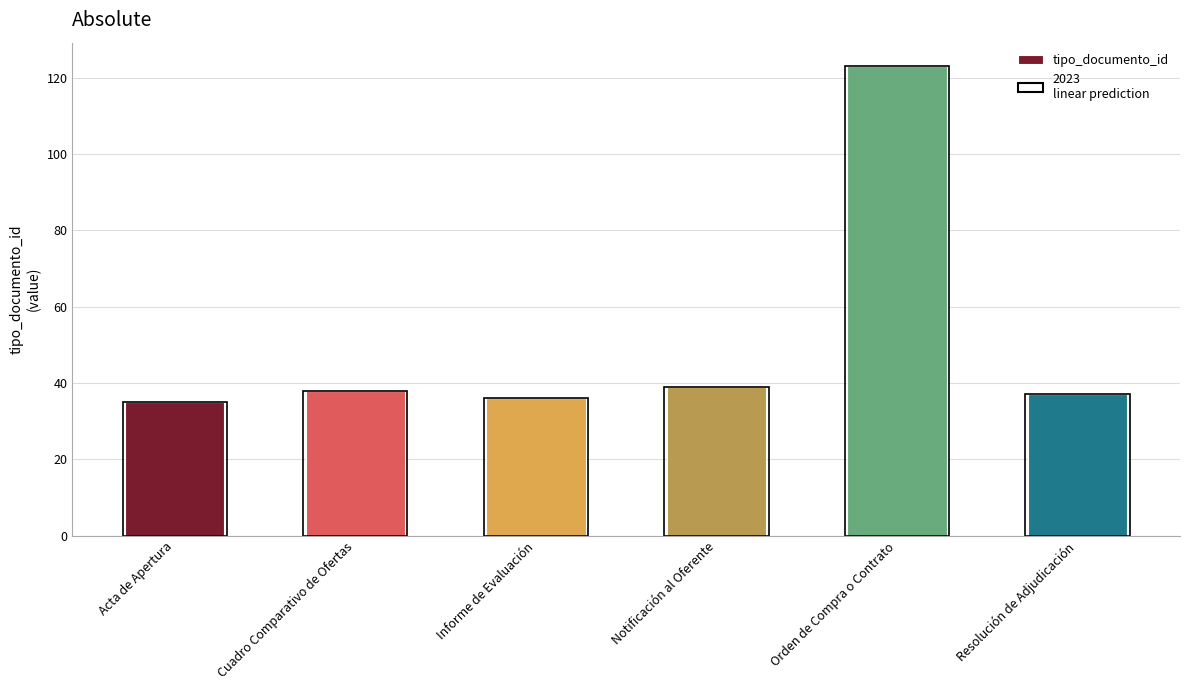

Which has a higher value, Orden de Compra o Contrato or Acta de Apertura?

Orden de Compra o Contrato